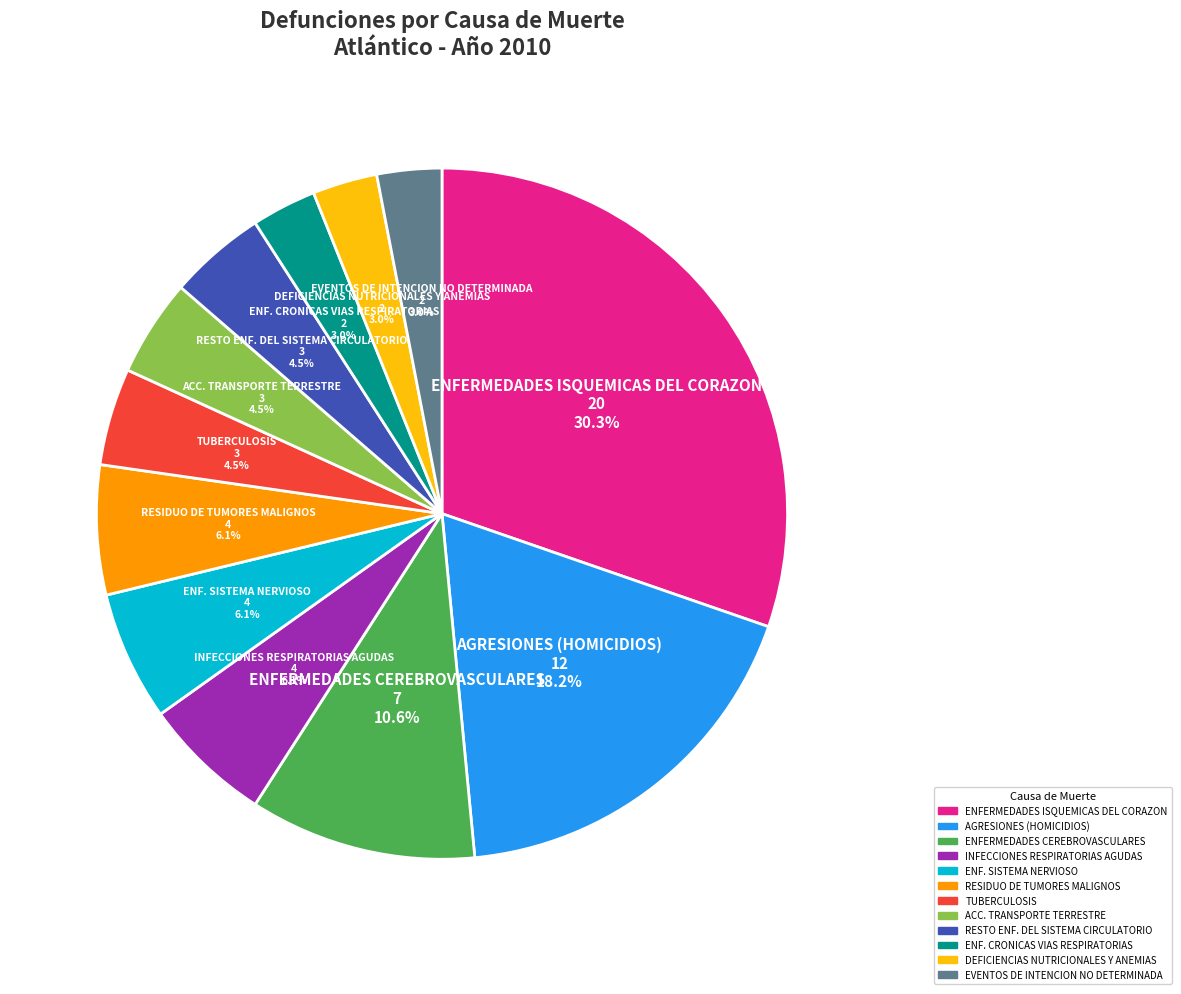

How much of the chart is everything except DEFICIENCIAS NUTRICIONALES Y ANEMIAS?

97.0%